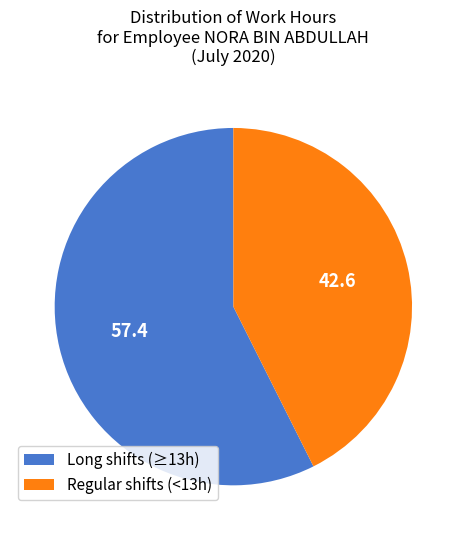

How many segments does this pie chart have?

2